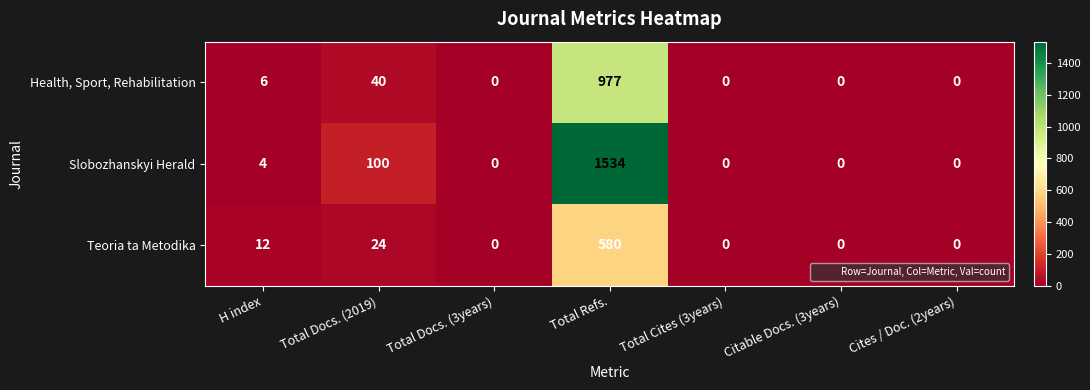

What is the difference between the highest and lowest values at Total Refs.?

954